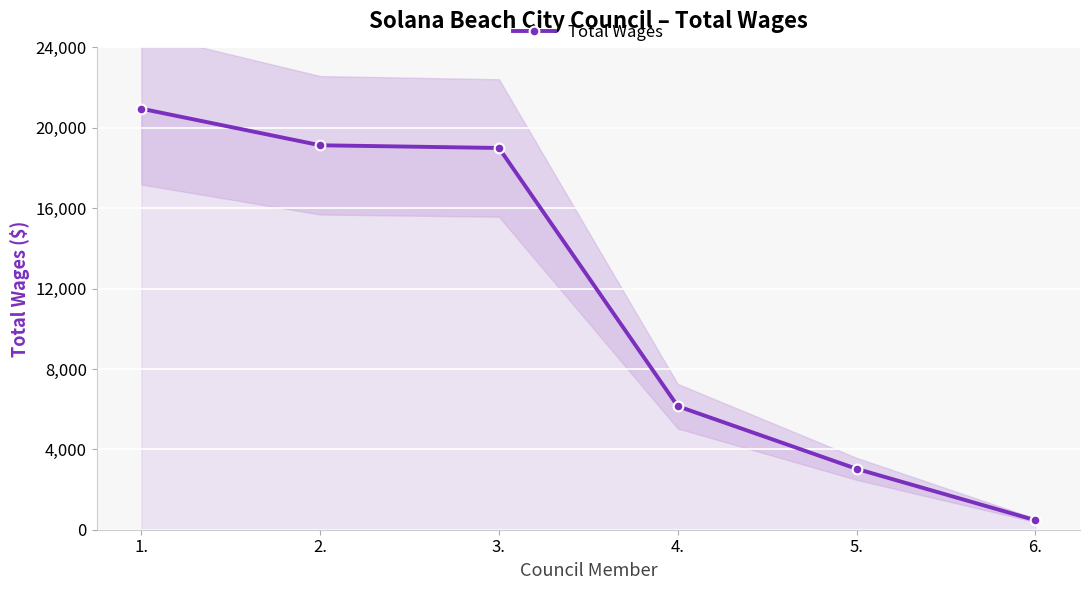

What is the difference between the second highest and minimum values?

18658